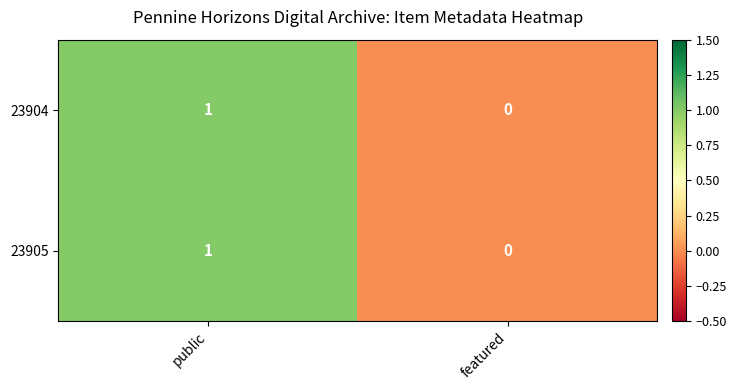

At which category is the sum across all series the highest?

public